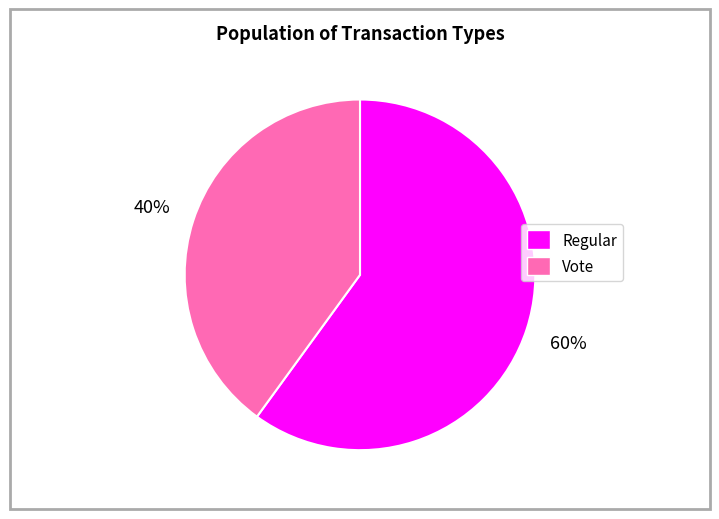

To the nearest percent, what is the average slice percentage?

50%